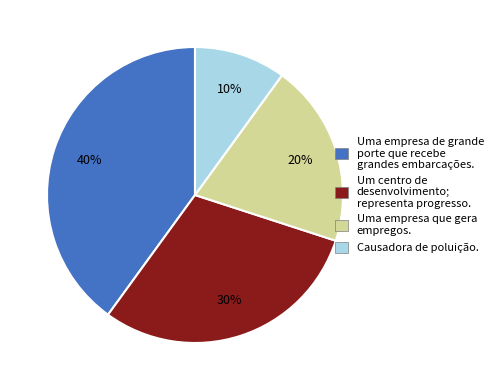

To the nearest percent, what portion does Uma empresa de grande porte que recebe grandes embarcações. represent?

40%